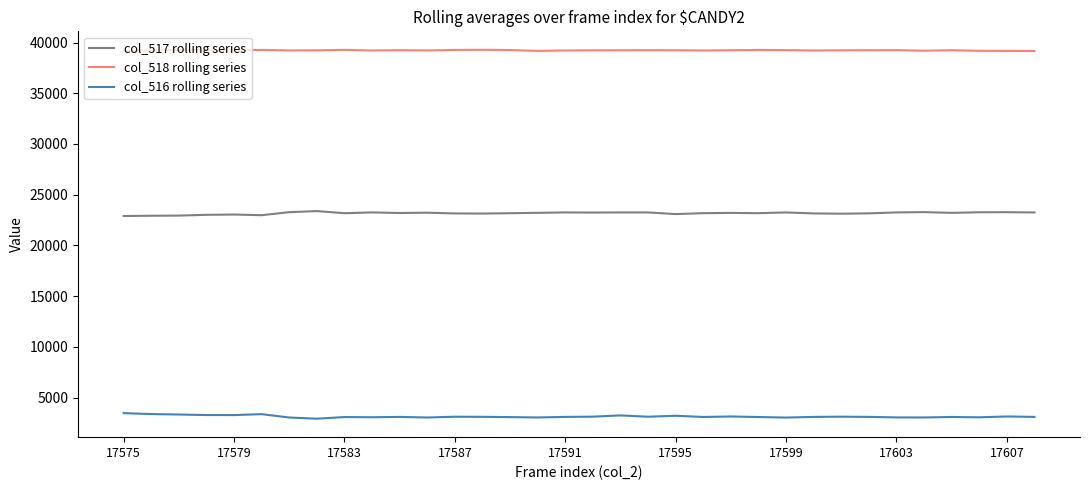

What is the maximum value shown in the chart?

39286